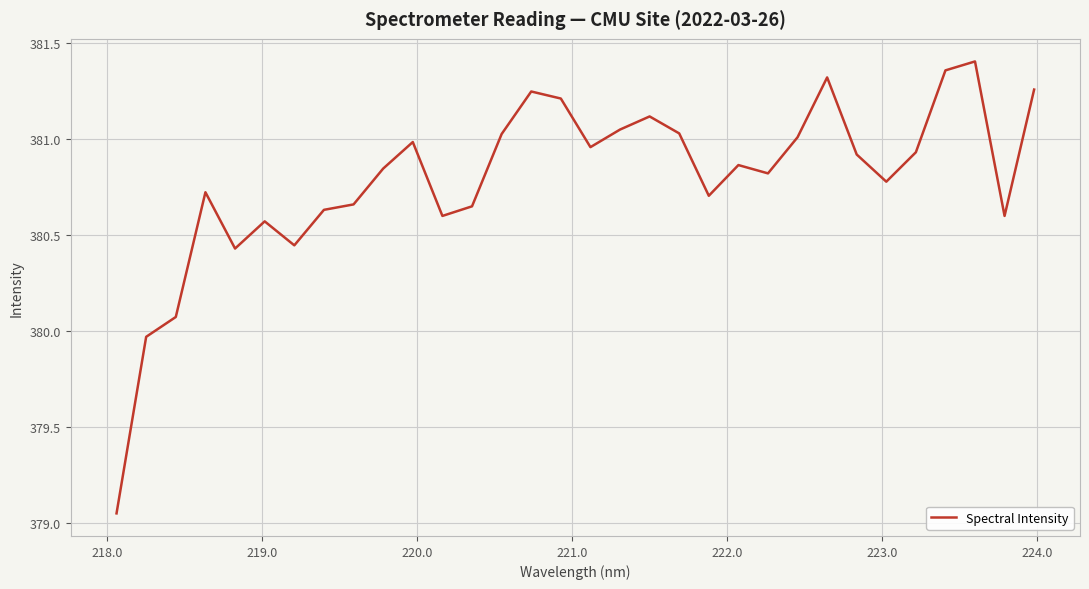

What is the difference between the maximum and minimum values?

2.4